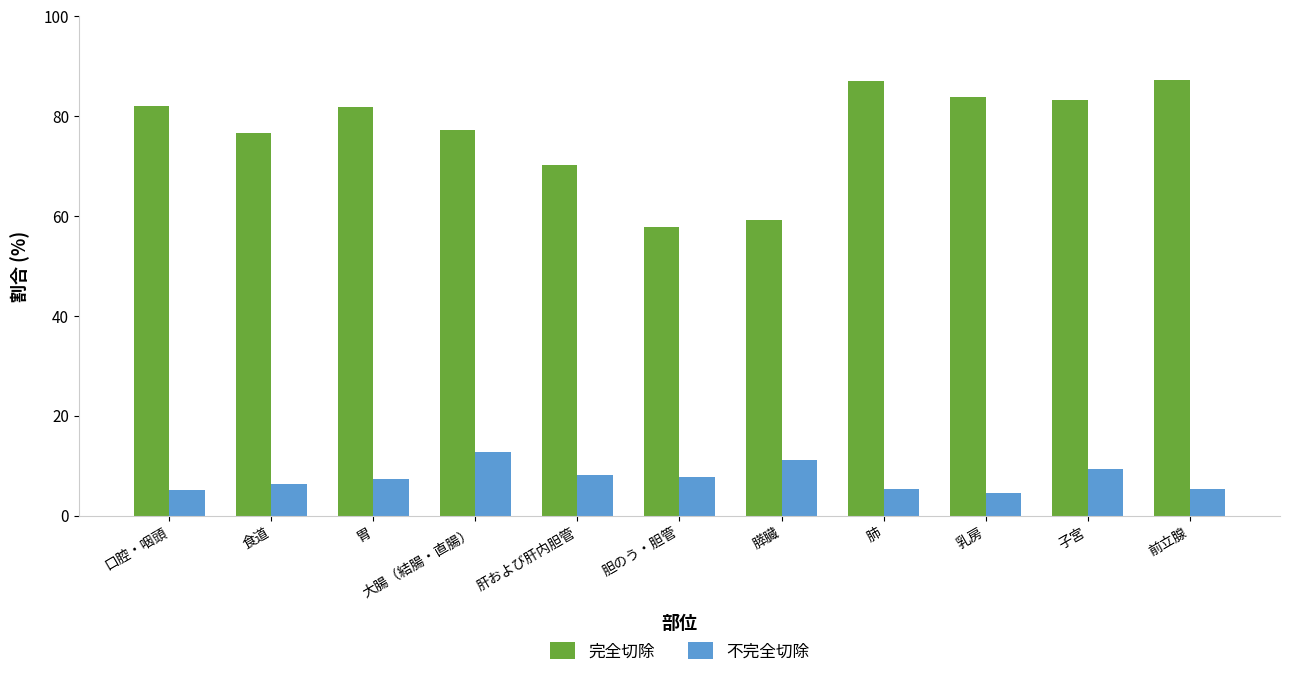

Which series has the largest total across all categories?

完全切除